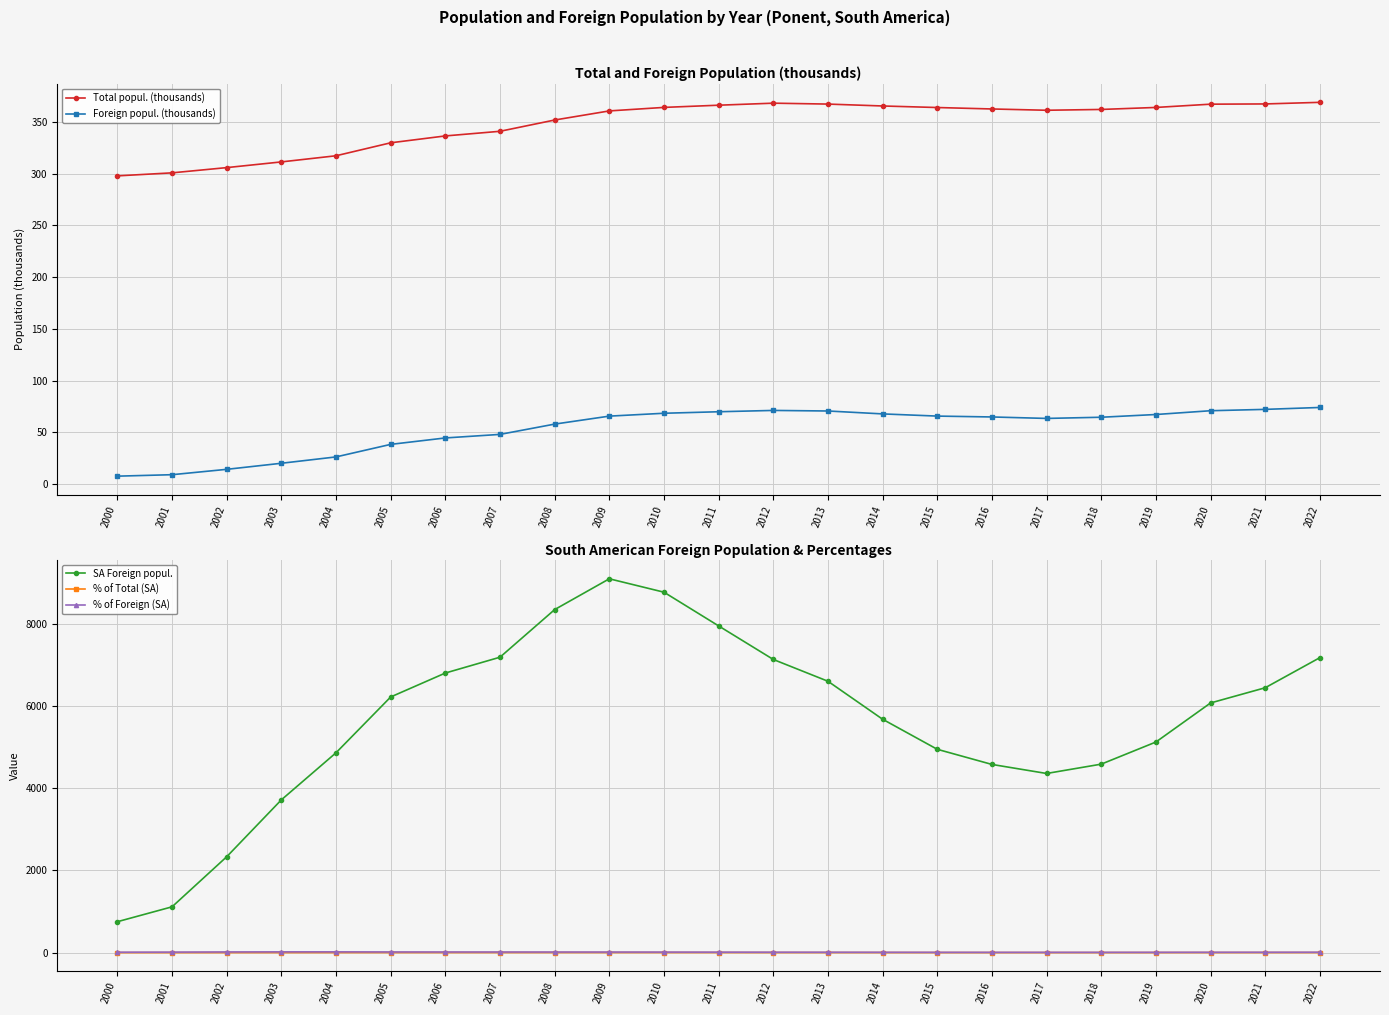

Reading left to right, extract all data points from this chart.

Total popul. (thousands): 2000=297.8	2001=300.7	2002=305.7	2003=311.3	2004=317.2	2005=329.7	2006=336.3	2007=340.8	2008=351.7	2009=360.5	2010=363.9	2011=366.0	2012=368.0	2013=367.1	2014=365.3	2015=363.8	2016=362.4	2017=361.1	2018=361.9	2019=363.9	2020=367.0	2021=367.2	2022=368.8
Foreign popul. (thousands): 2000=7.7	2001=9.1	2002=14.3	2003=20.2	2004=26.3	2005=38.4	2006=44.6	2007=48.0	2008=58.0	2009=65.7	2010=68.5	2011=69.9	2012=71.2	2013=70.7	2014=67.8	2015=65.7	2016=64.9	2017=63.5	2018=64.6	2019=67.3	2020=70.9	2021=72.2	2022=74.1
SA Foreign popul.: 2000=752.0	2001=1114.0	2002=2332.0	2003=3716.0	2004=4861.0	2005=6218.0	2006=6800.0	2007=7185.0	2008=8343.0	2009=9092.0	2010=8766.0	2011=7946.0	2012=7130.0	2013=6600.0	2014=5676.0	2015=4945.0	2016=4577.0	2017=4357.0	2018=4584.0	2019=5122.0	2020=6072.0	2021=6442.0	2022=7174.0
% of Total (SA): 2000=0.2	2001=0.4	2002=0.8	2003=1.2	2004=1.5	2005=1.9	2006=2.0	2007=2.1	2008=2.4	2009=2.5	2010=2.4	2011=2.2	2012=1.9	2013=1.8	2014=1.6	2015=1.4	2016=1.3	2017=1.2	2018=1.3	2019=1.4	2020=1.6	2021=1.8	2022=1.9
% of Foreign (SA): 2000=9.8	2001=12.2	2002=16.3	2003=18.4	2004=18.5	2005=16.2	2006=15.2	2007=14.9	2008=14.4	2009=13.8	2010=12.8	2011=11.4	2012=10.0	2013=9.3	2014=8.4	2015=7.5	2016=7.0	2017=6.9	2018=7.1	2019=7.6	2020=8.6	2021=8.9	2022=9.7